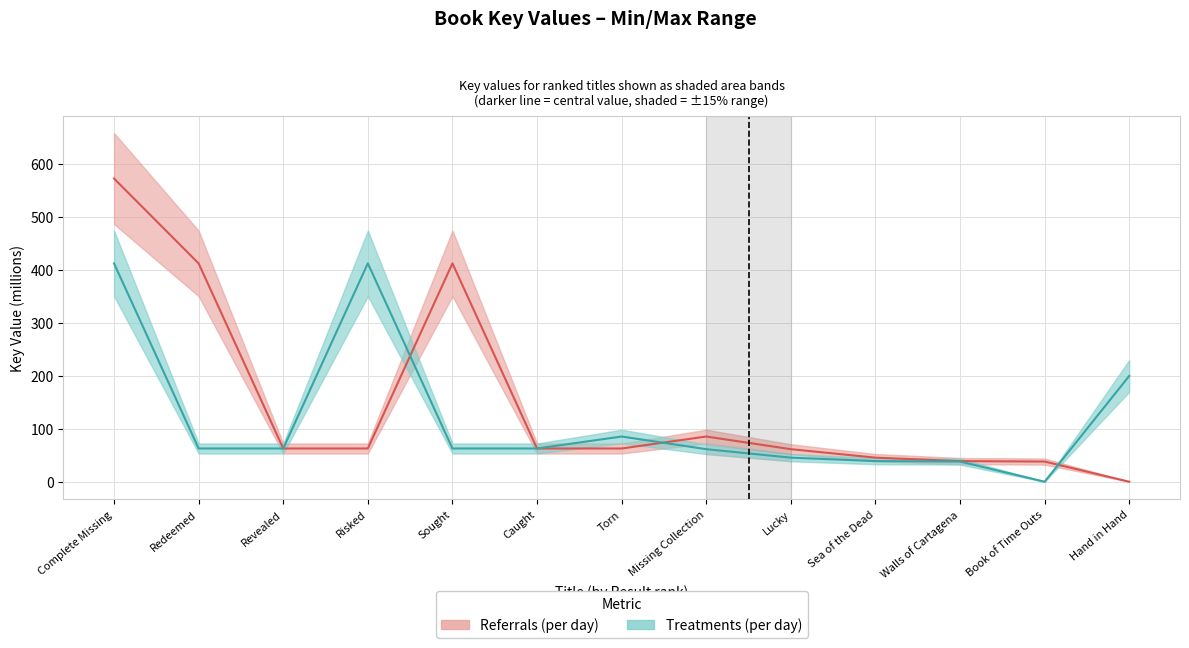

List the series in order of their overall mean, highest first.

Referrals (per day), Treatments (per day)